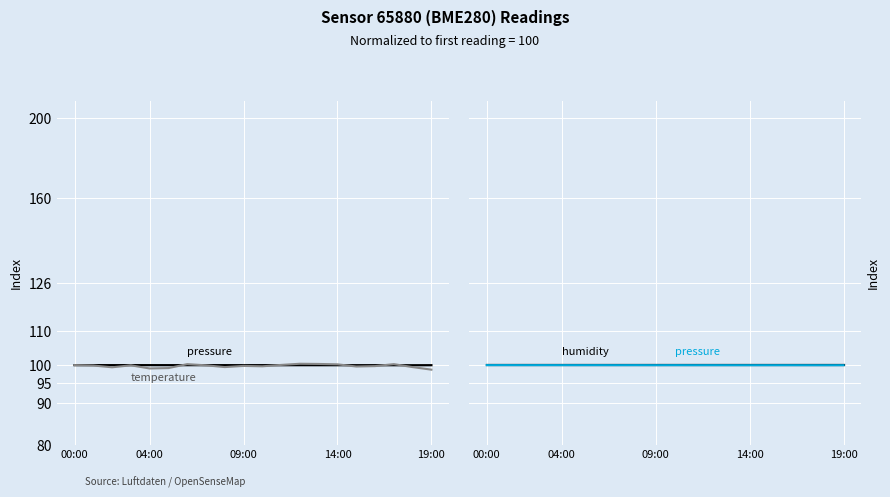

How many series are shown in this chart?

4